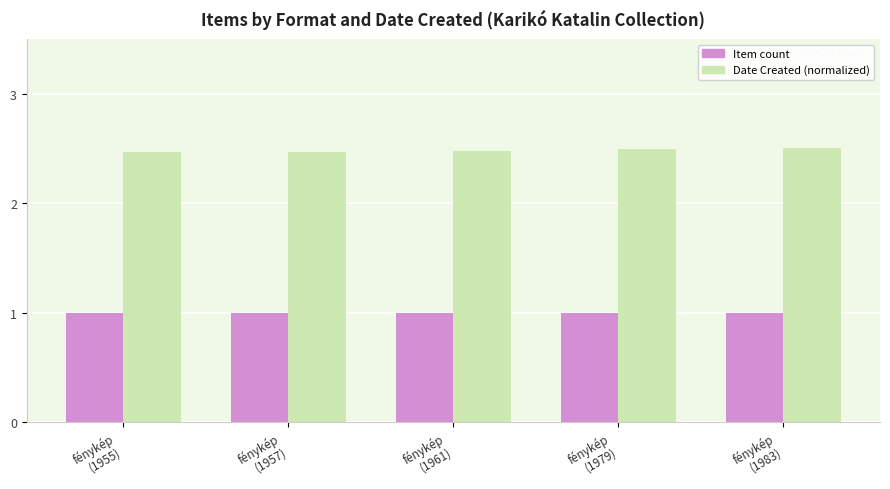

What is the smallest value displayed?

1.0